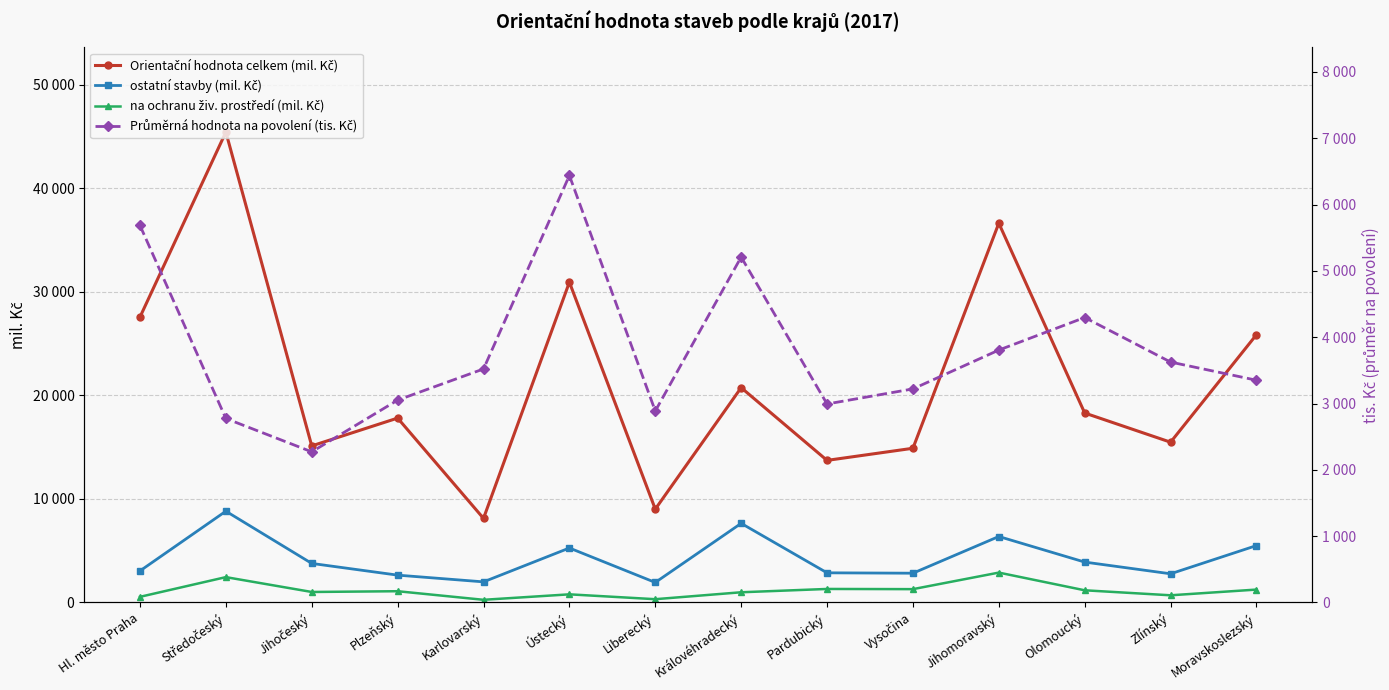

True or false: Průměrná hodnota na povolení (tis. Kč) and na ochranu živ. prostředí (mil. Kč) cross at least once.

False